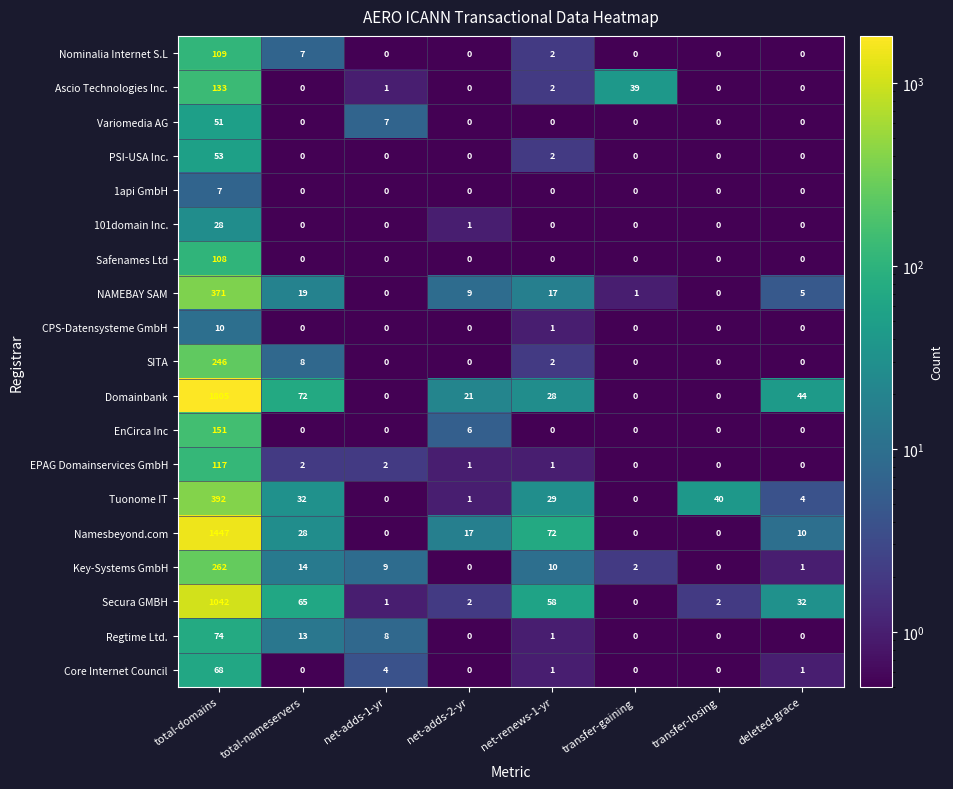

Which category has the highest value across all series?

total-domains